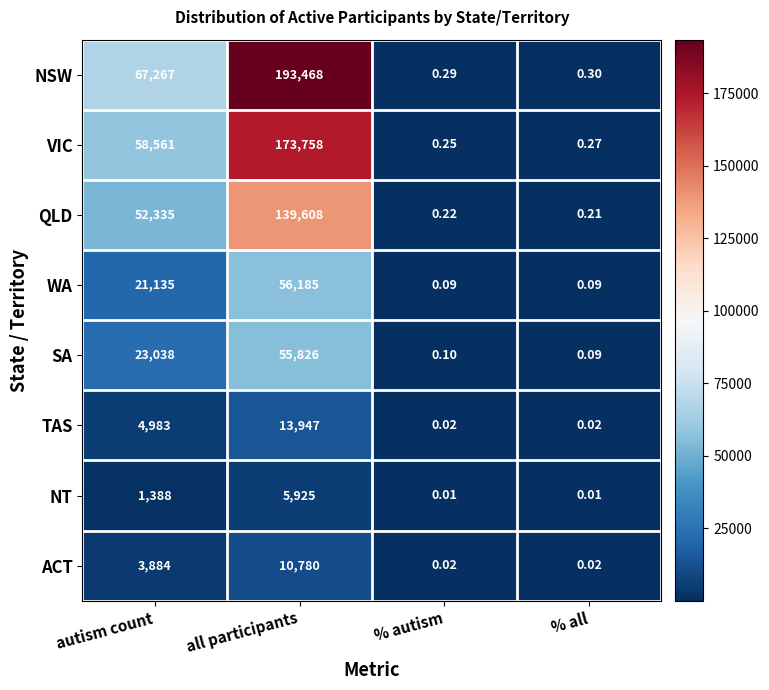

How many distinct data groups are displayed?

8